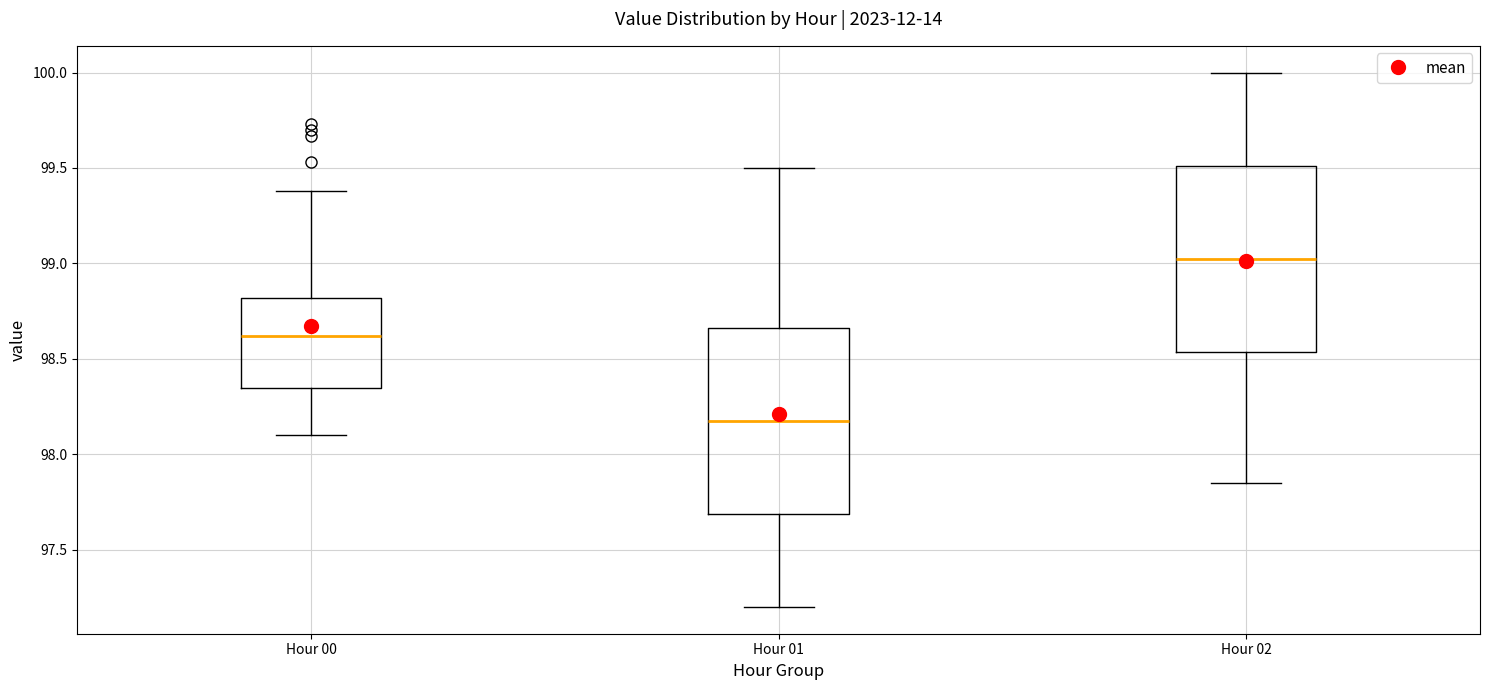

Reading left to right, transcribe this box plot: for each box, give where its median line is, the range the box spans, and where its two whiskers end, as read against the y-axis. The values are not printed on the chart, so give them approximately, as read against the axis.

Hour 00: median 98.60, box 98.35 to 98.80, whiskers 98.10 to 99.40
Hour 01: median 98.20, box 97.70 to 98.65, whiskers 97.20 to 99.50
Hour 02: median 99.05, box 98.55 to 99.50, whiskers 97.85 to 100.00